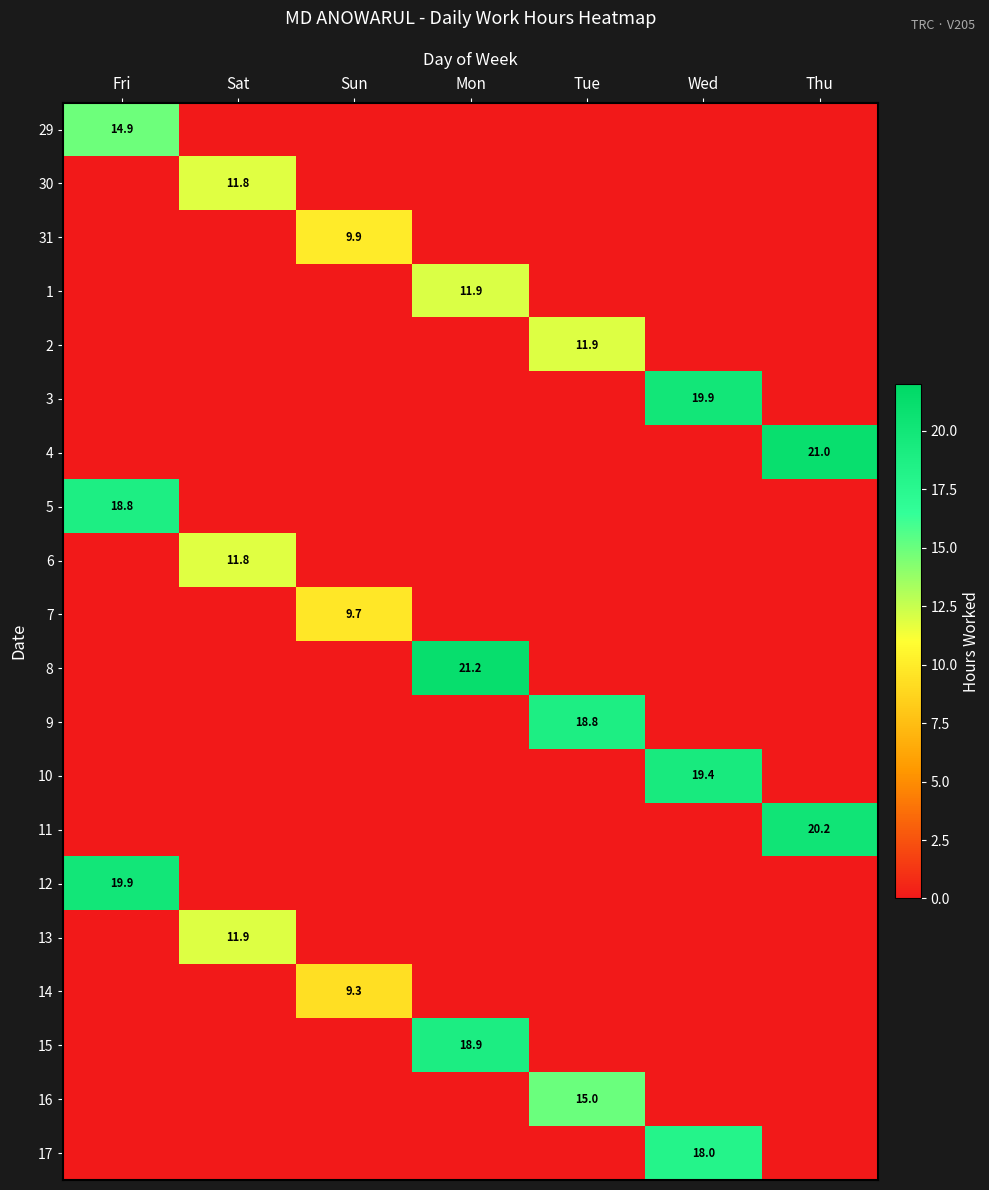

The value of 11 at Sun is 0.0. True or false?

True